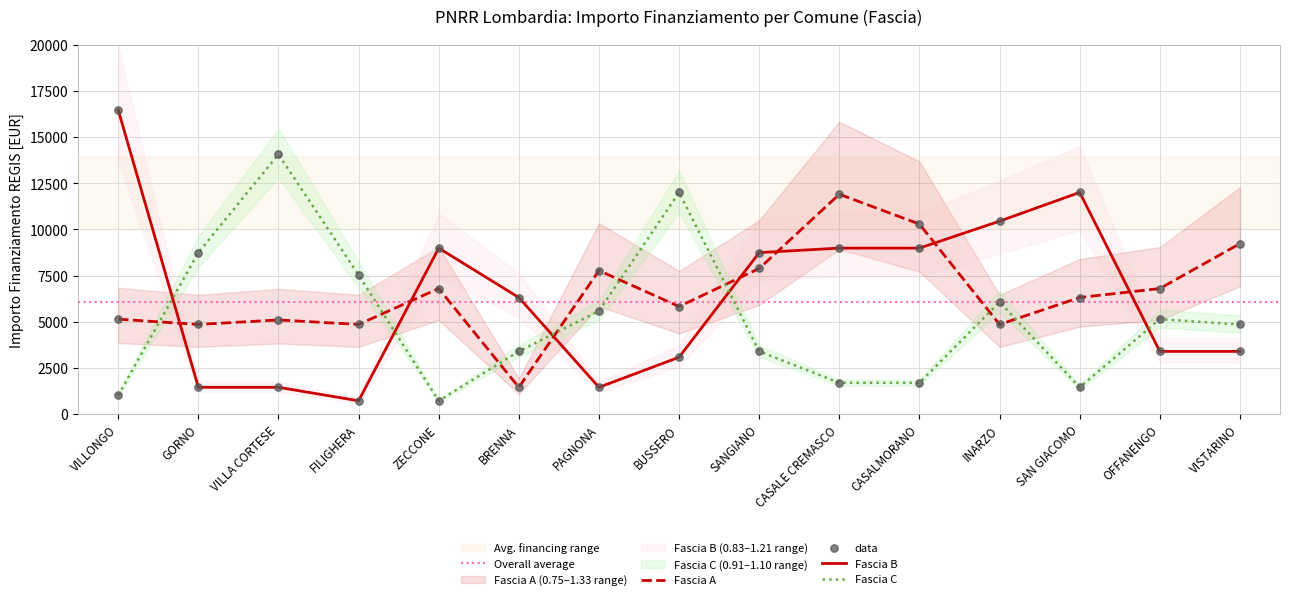

Which series has the widest spread of Y values?

Fascia B